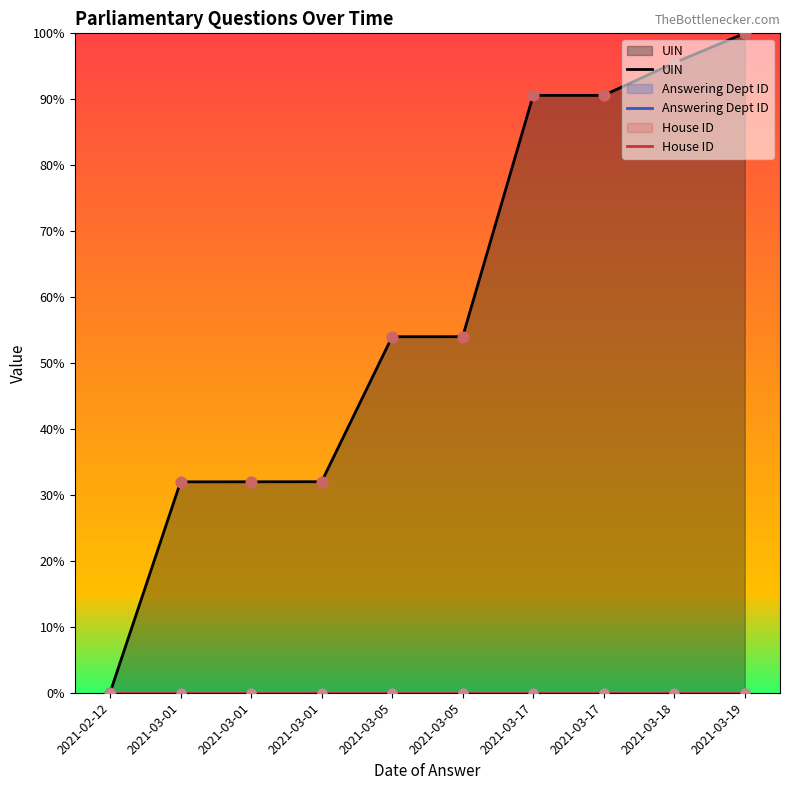

What are all the series names shown in the legend?

UIN, Answering Dept ID, House ID